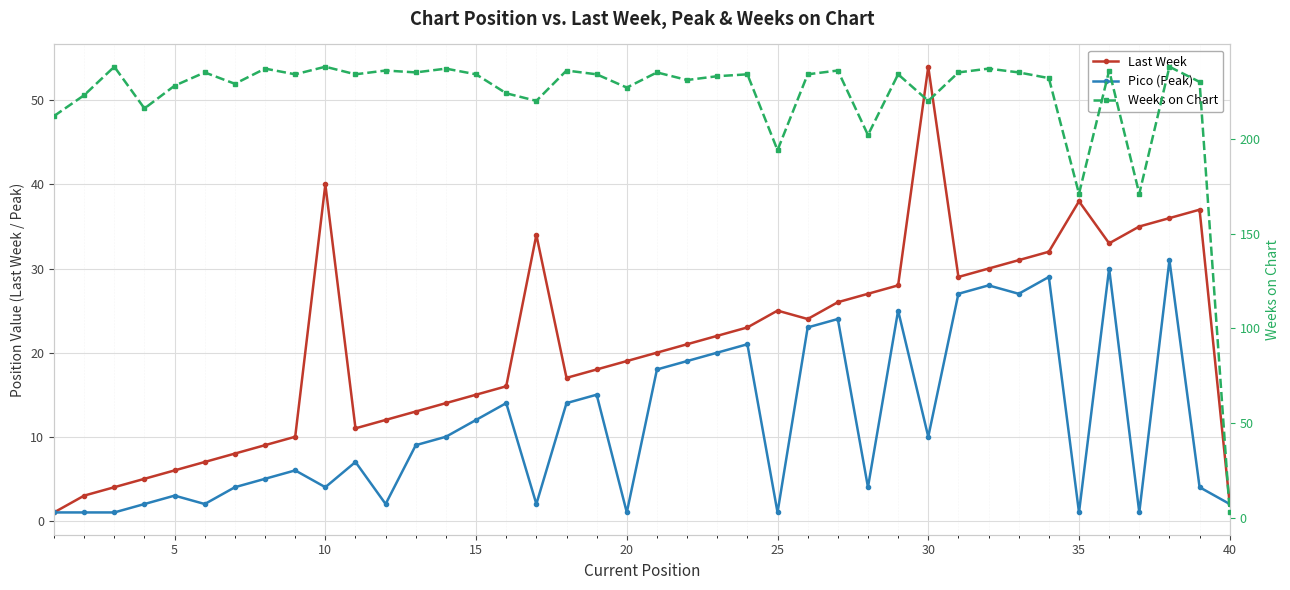

Reading left to right, what are all the values shown in this chart?

Last Week: 1	3	4	5	6	7	8	9	10	40	11	12	13	14	15	16	34	17	18	19	20	21	22	23	25	24	26	27	28	54	29	30	31	32	38	33	35	36	37	2
Pico (Peak): 1	1	1	2	3	2	4	5	6	4	7	2	9	10	12	14	2	14	15	1	18	19	20	21	1	23	24	4	25	10	27	28	27	29	1	30	1	31	4	2
Weeks on Chart: 212	223	238	216	228	235	229	237	234	238	234	236	235	237	234	224	220	236	234	227	235	231	233	234	194	234	236	202	234	220	235	237	235	232	171	236	171	238	230	3